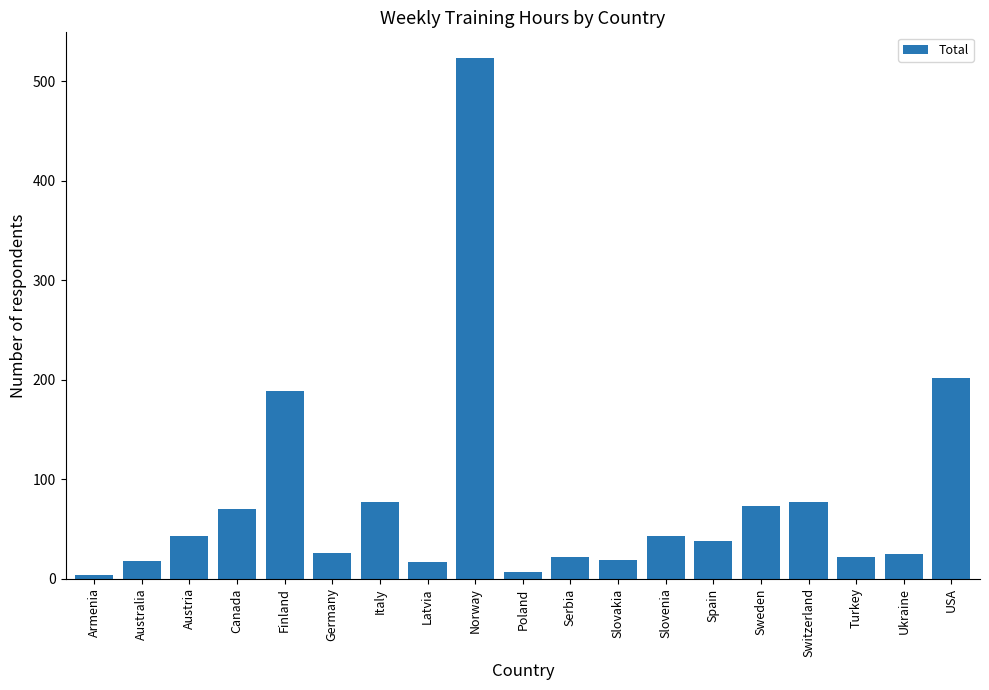

Which category has the highest value across all series?

Norway